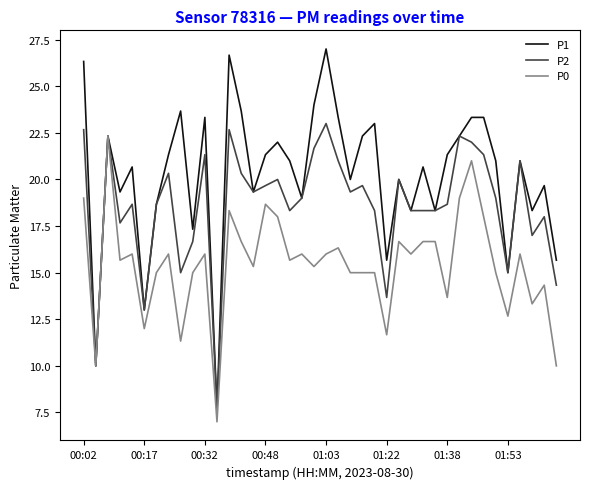

What is the maximum value for P0?

22.3